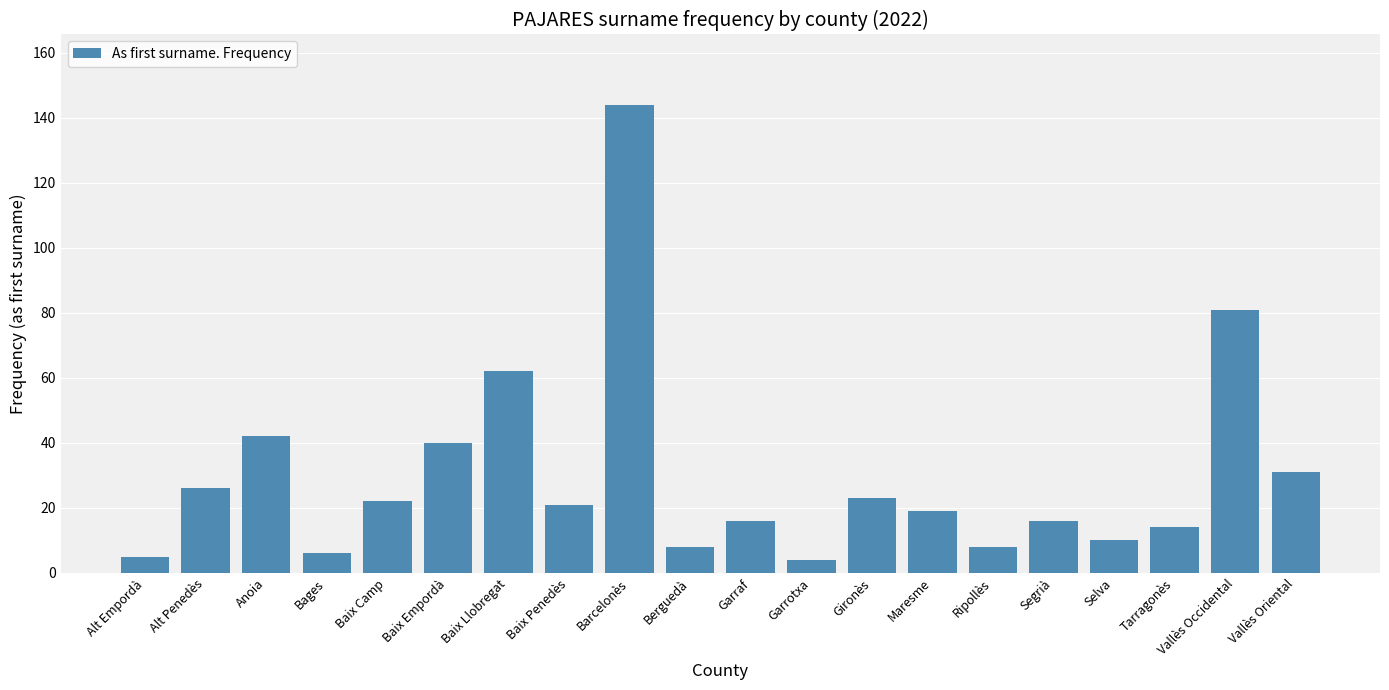

What is the approximate value at Bages?

6